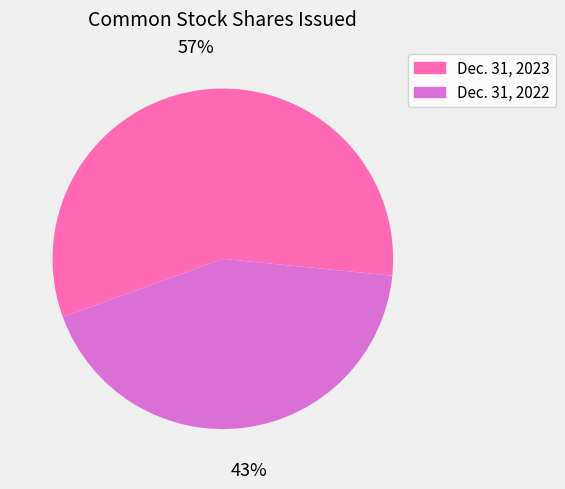

How many segments does this pie chart have?

2